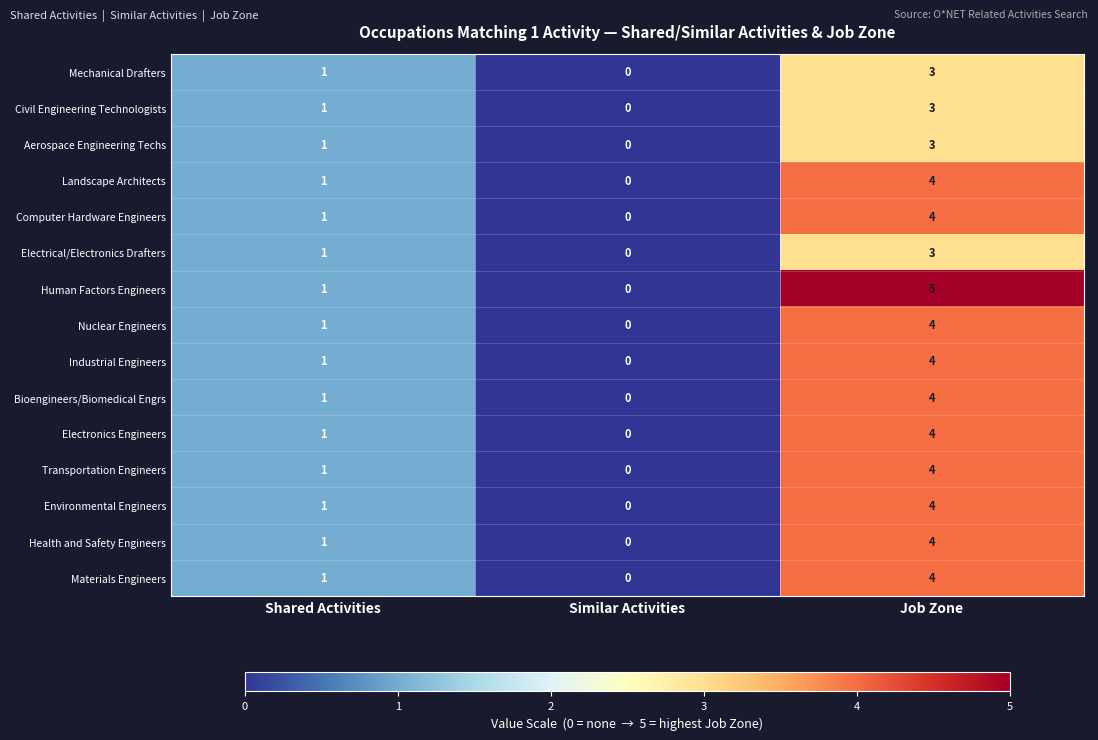

At which label is Computer Hardware Engineers closest to 2?

Shared Activities